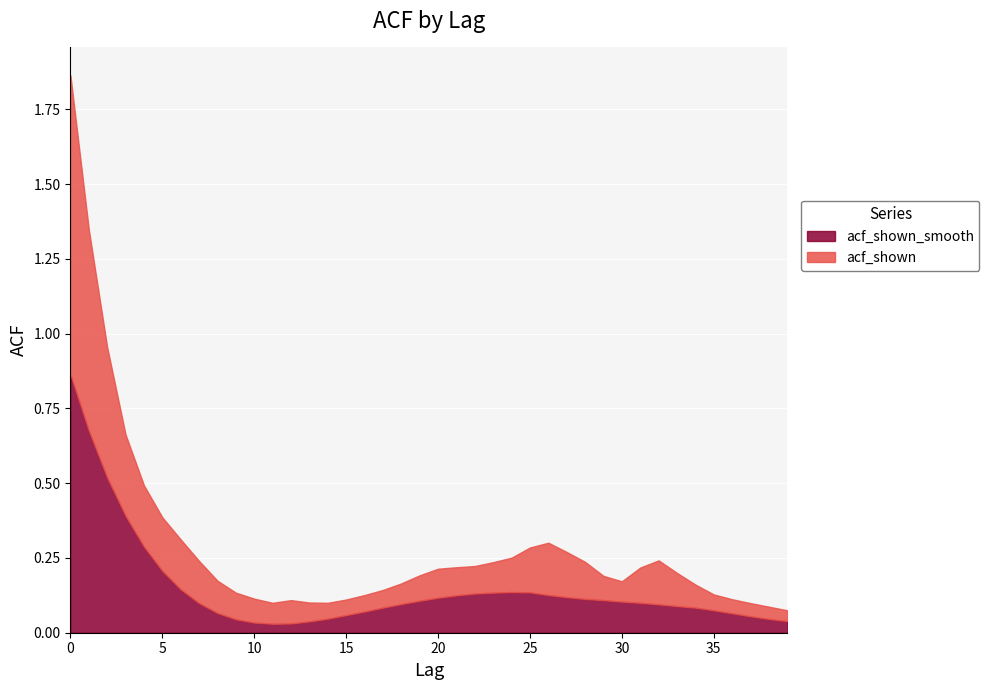

Is it true that acf_shown_smooth equals 0.1 at 6?

True